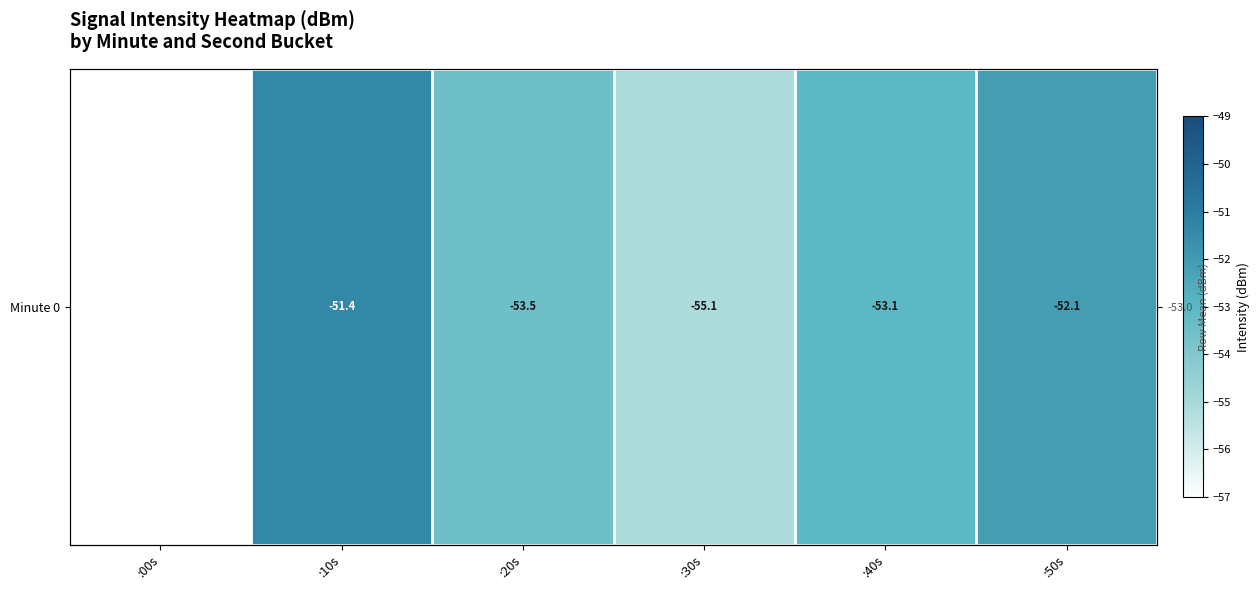

What is the difference between the values at :30s and :40s?

2.0